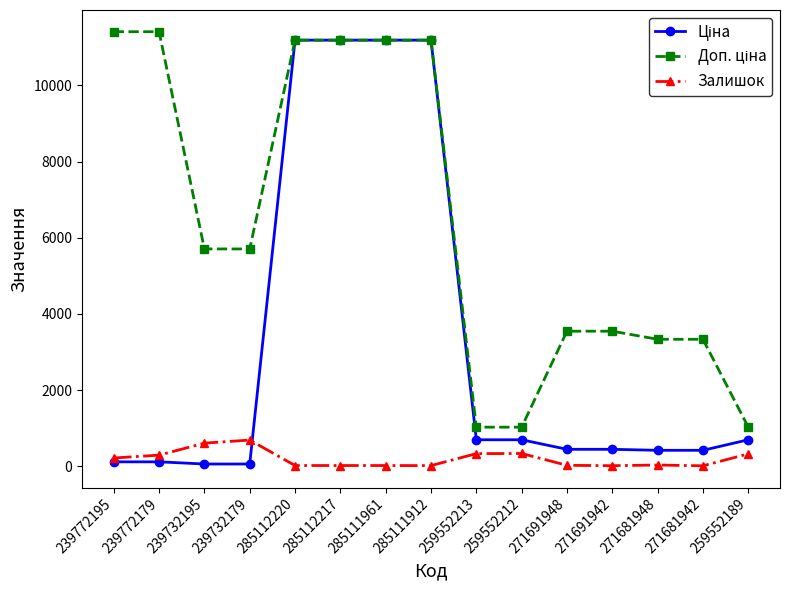

The Залишок series shows 10.0 at 271681942. True or false?

True